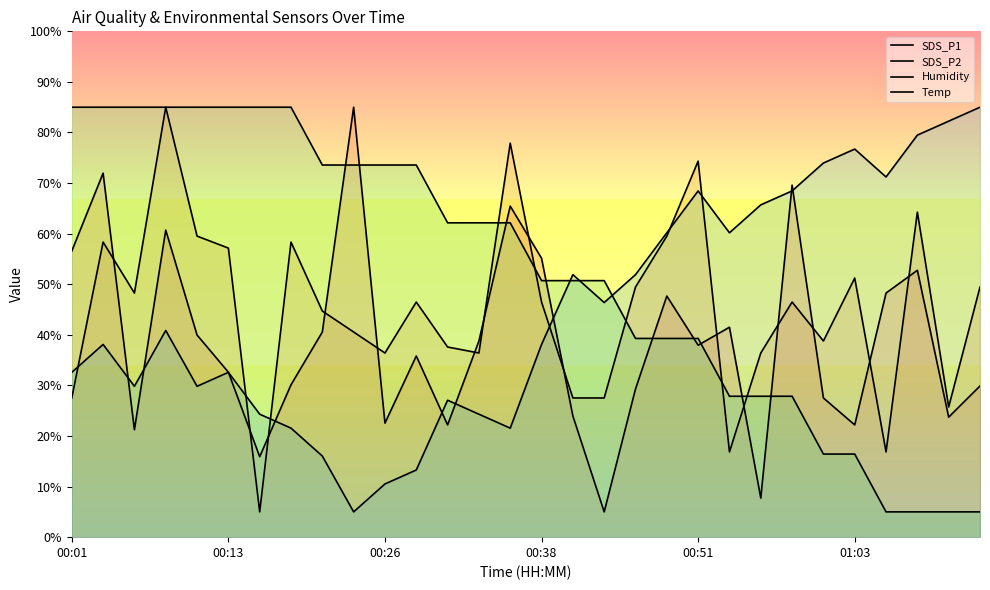

How many values in the Humidity series are below 40?

15